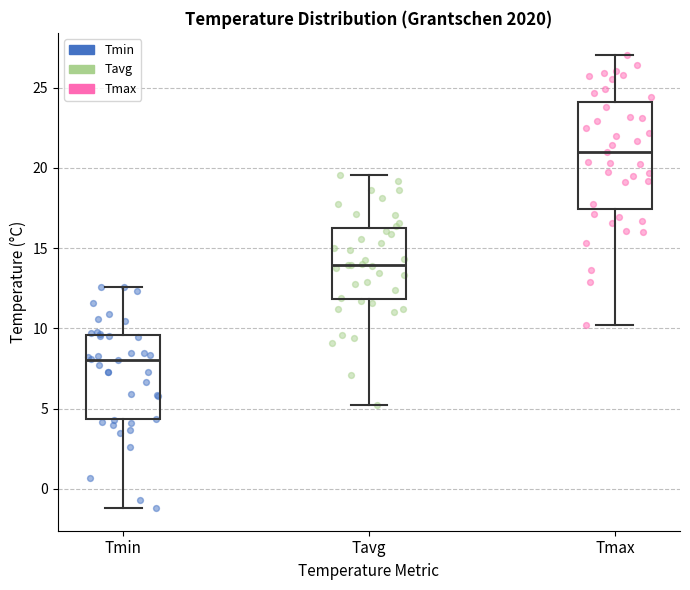

Comparing the boxes themselves (not the whiskers), which one is the tallest?

Tmax